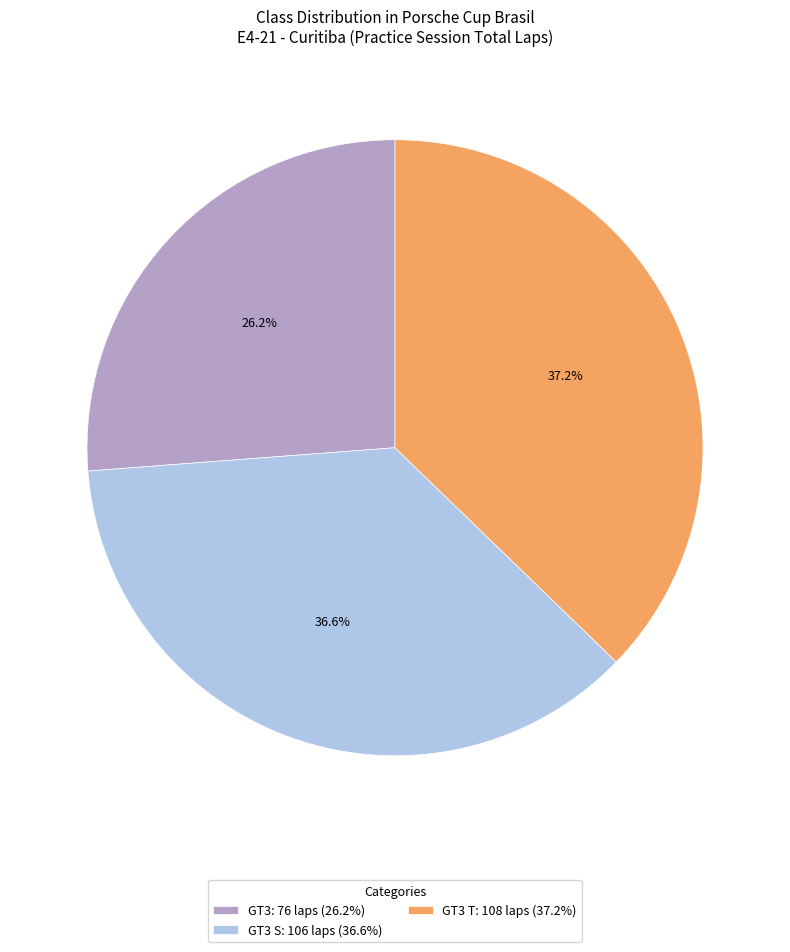

Which category has the smallest portion of the pie?

GT3: 76 laps (26.2%)